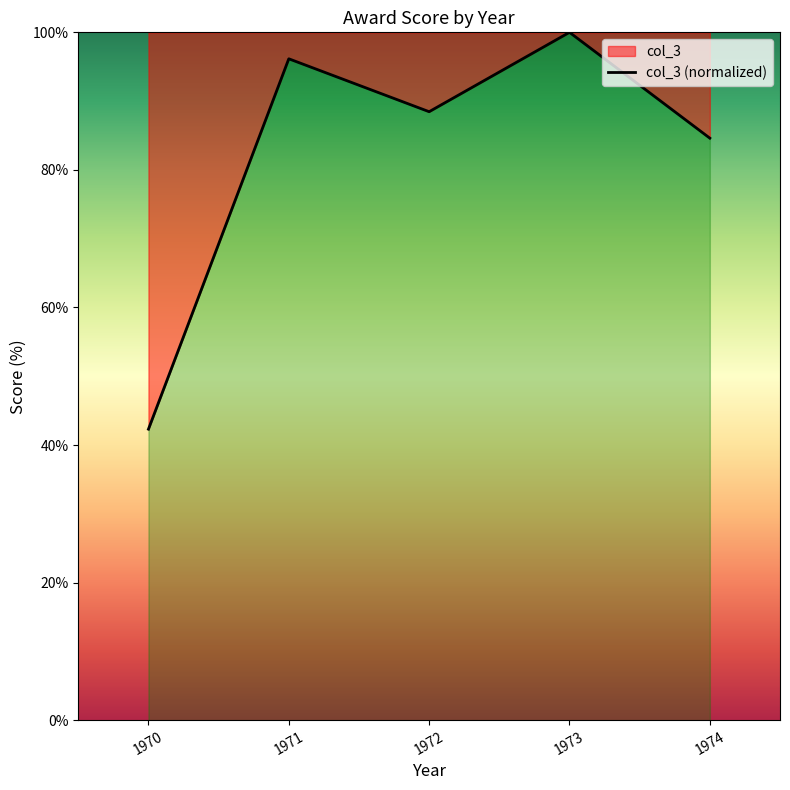

Count the number of data series in this chart.

1